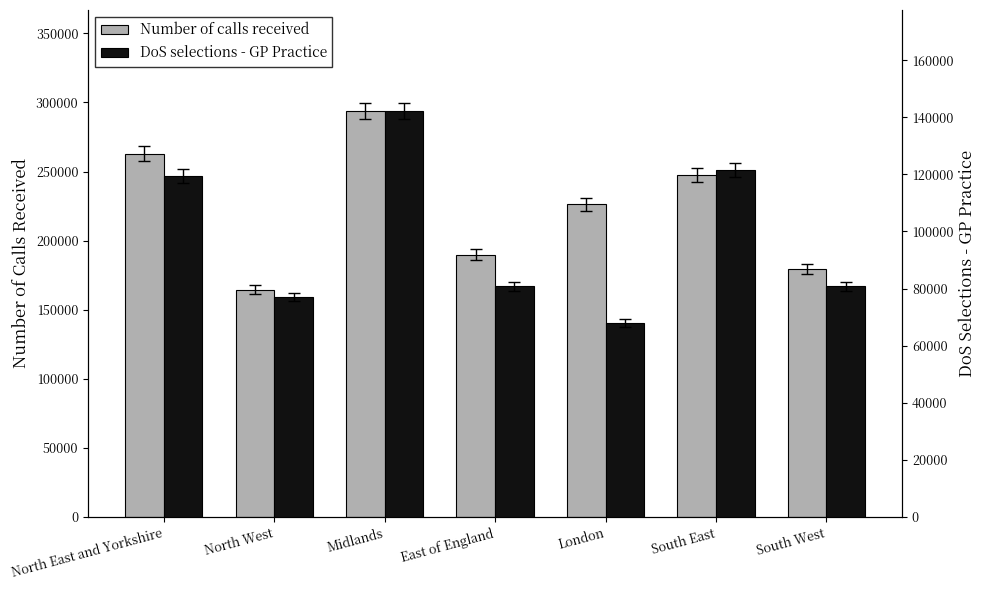

How many bars are there in each group?

2